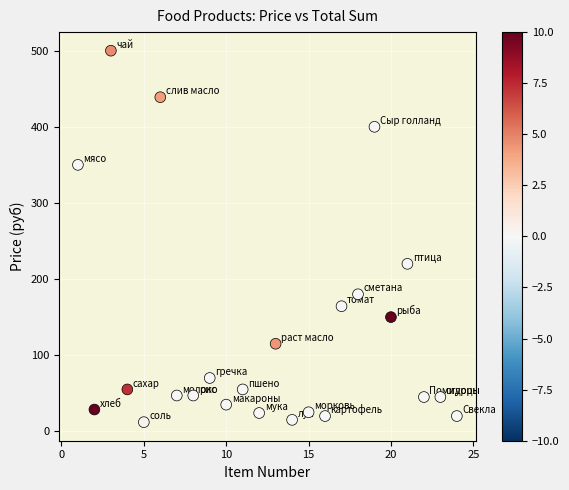

What is the range of Y values (max minus min)?

488.0